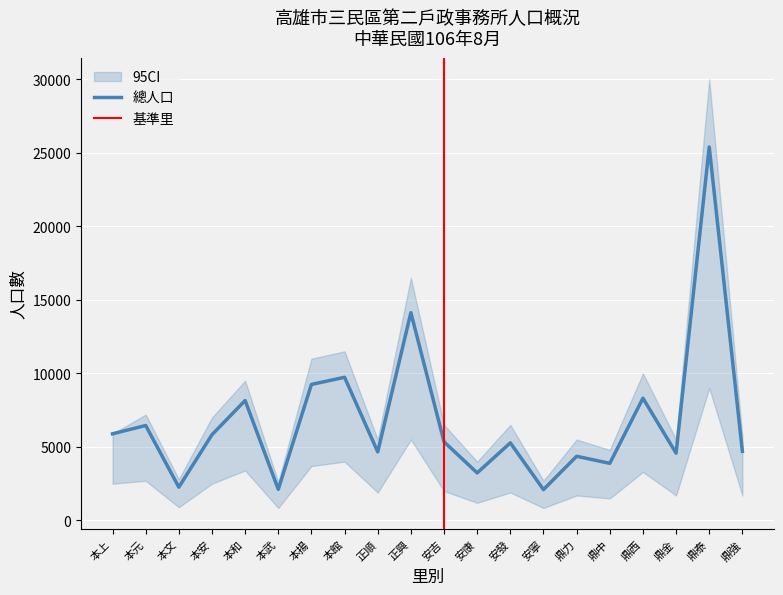

Is it true that 人口(女) equals 435 at 安康?

False